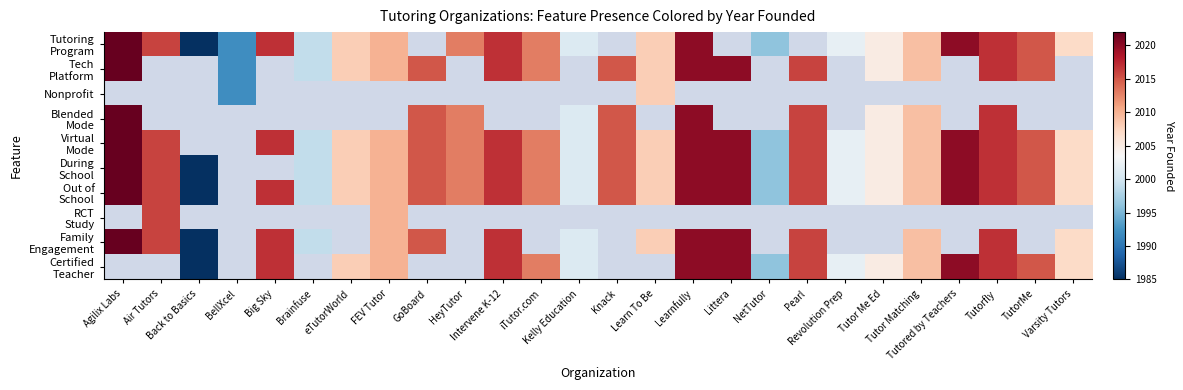

Which series has the largest range (max minus min)?

Tutoring Program